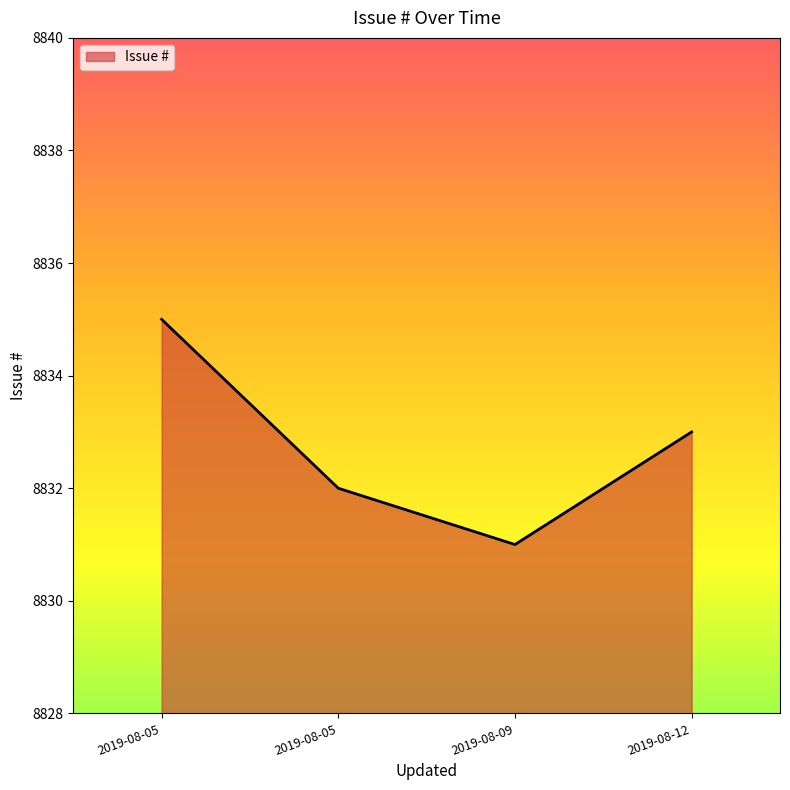

Does the chart have visible grid lines?

No